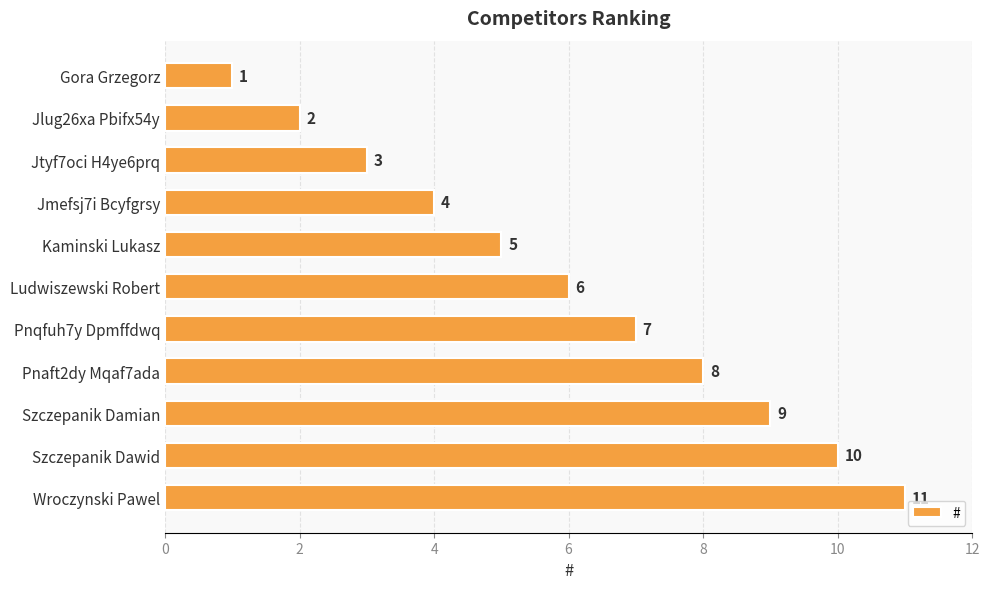

Does the chart contain any negative values?

No